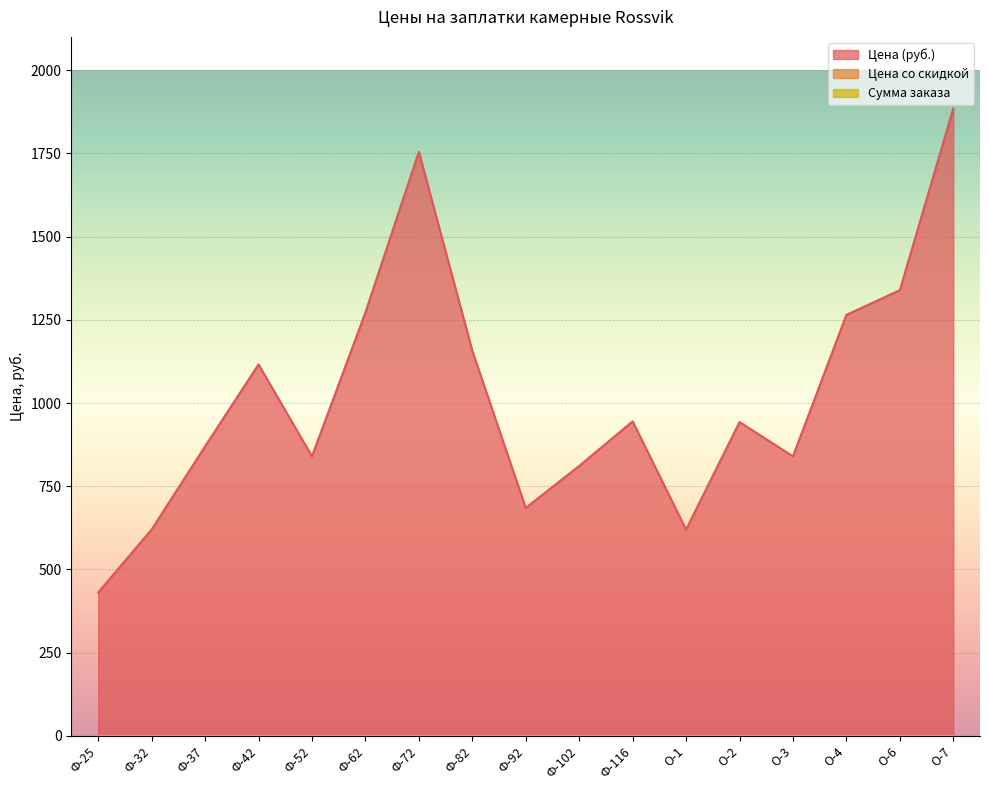

What is the label of the 8th point from the right?

Ф-102